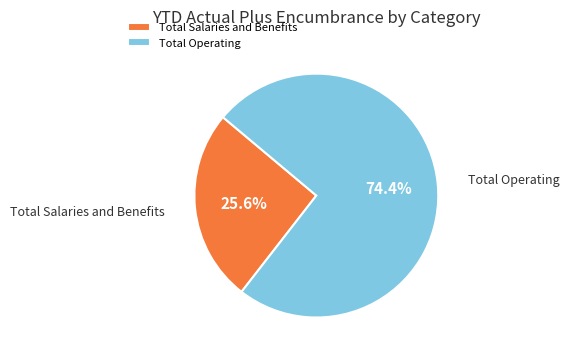

What percentage is the Total Salaries and Benefits slice, to the nearest percent?

26%